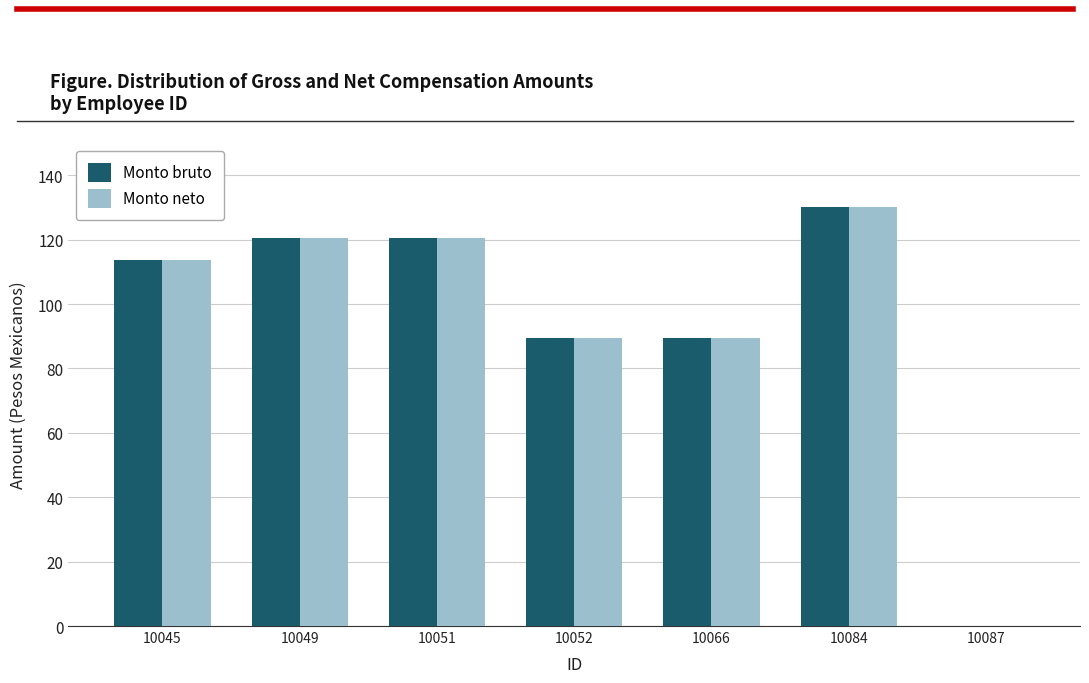

What is the sum of all Monto neto values?

663.6